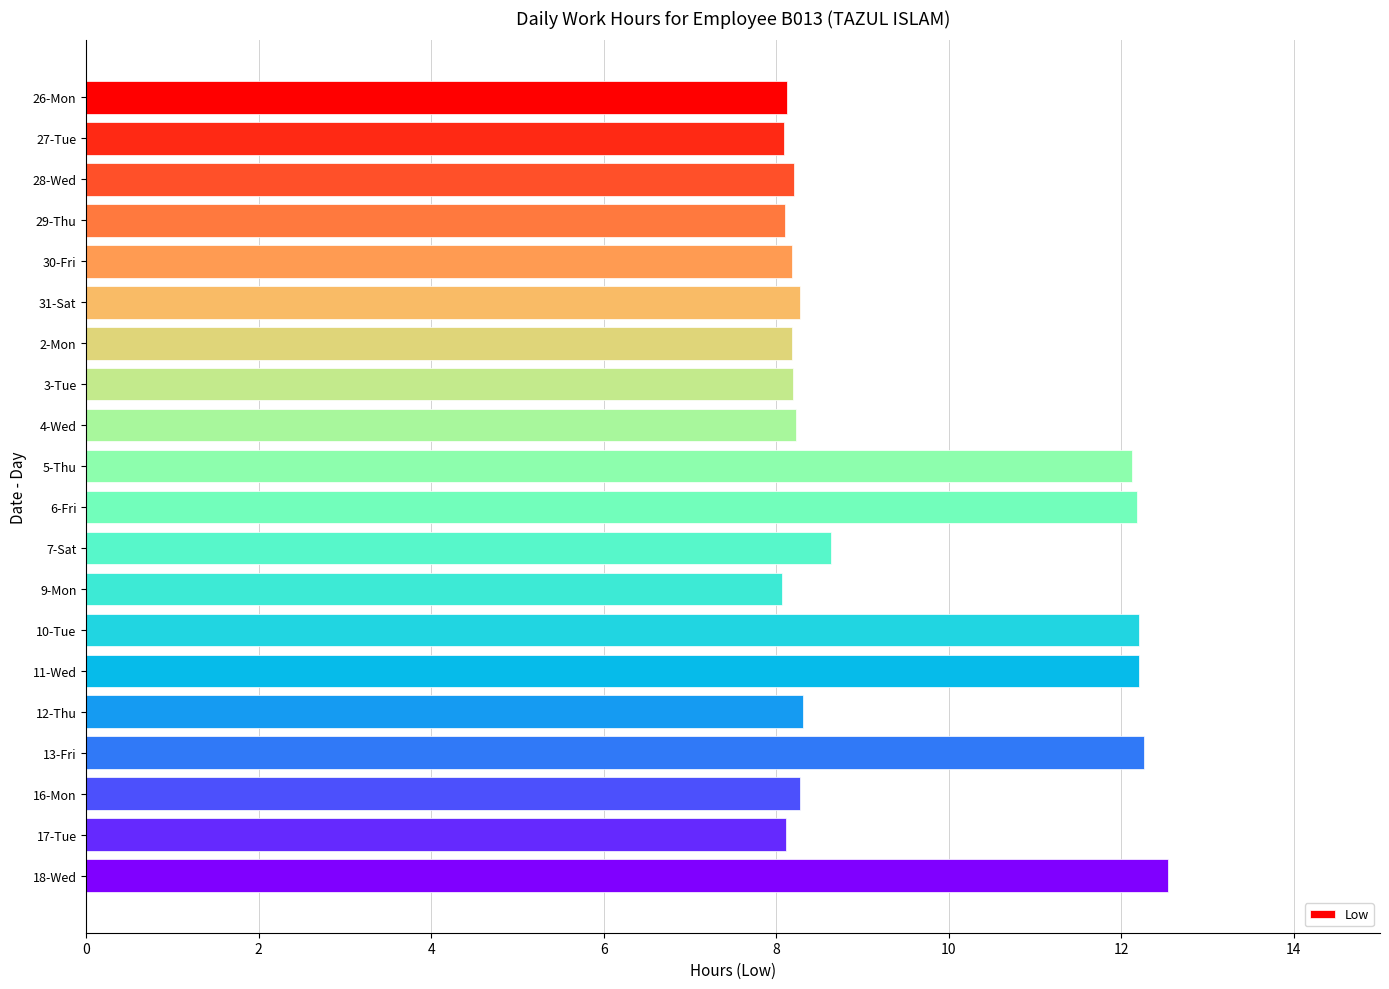

Are the bars grouped side by side (vs. stacked)?

No